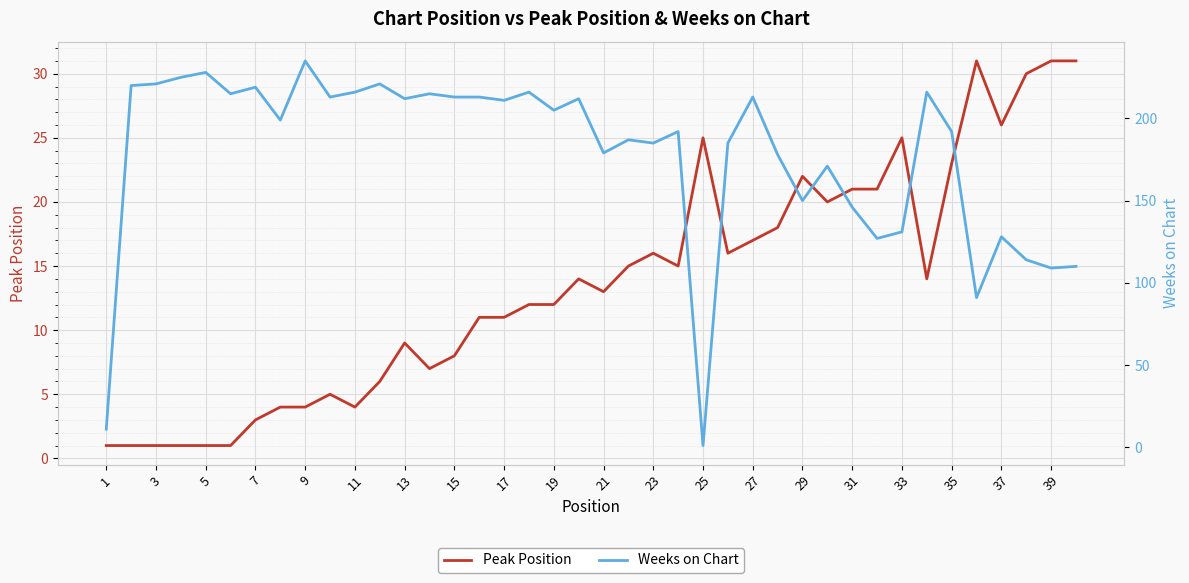

Reading left to right, list all the values displayed in this chart.

Peak Position: 1	1	1	1	1	1	3	4	4	5	4	6	9	7	8	11	11	12	12	14	13	15	16	15	25	16	17	18	22	20	21	21	25	14	23	31	26	30	31	31
Weeks on Chart: 11	220	221	225	228	215	219	199	235	213	216	221	212	215	213	213	211	216	205	212	179	187	185	192	1	185	213	178	150	171	146	127	131	216	192	91	128	114	109	110